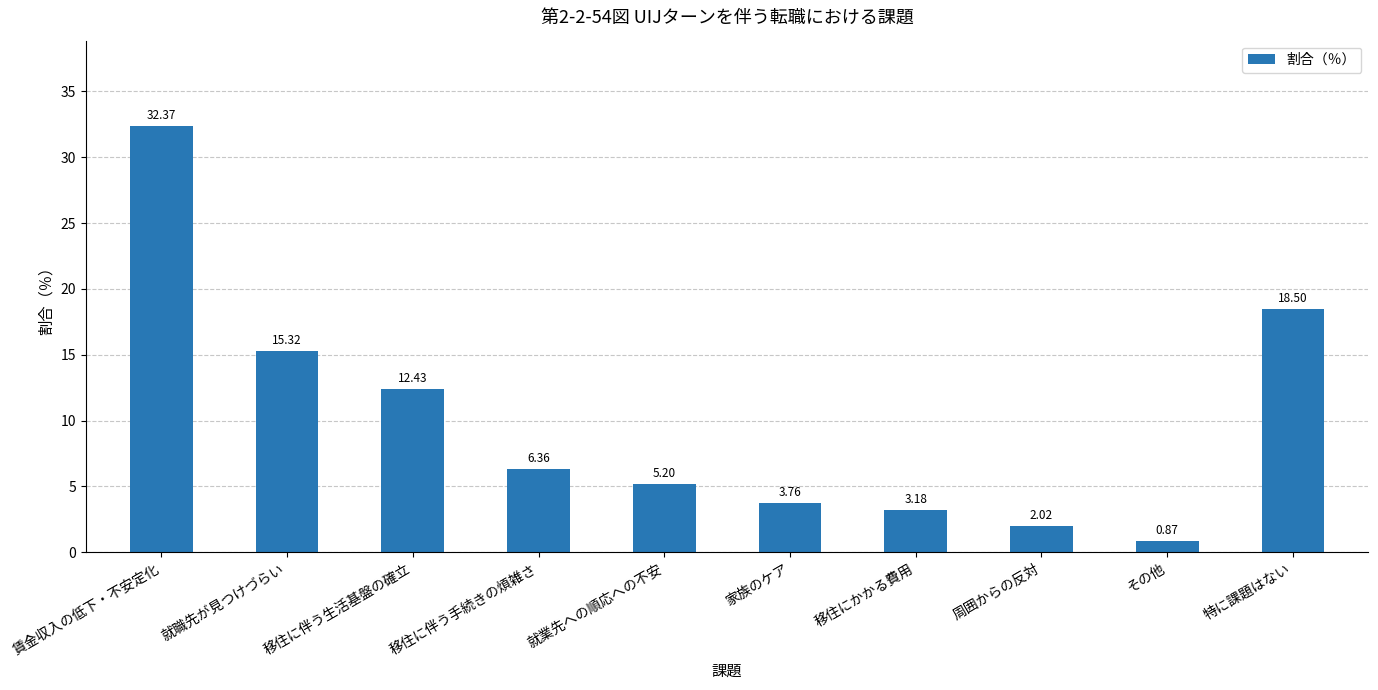

What is the greatest value displayed?

32.4